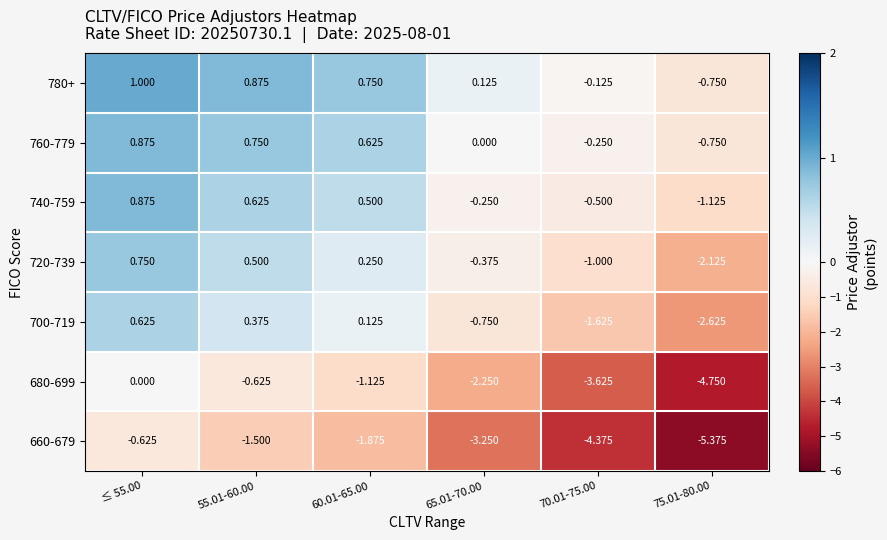

How many data points does each series have?

6